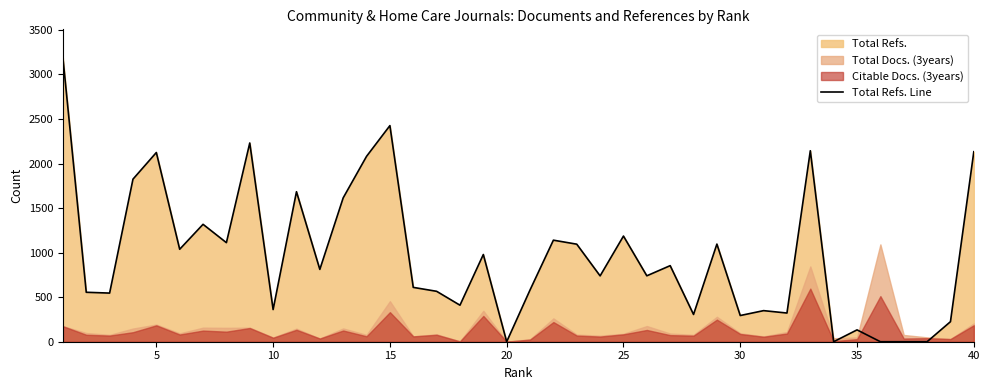

Reading left to right, transcribe all the data shown in this chart.

3188	555	546	1825	2124	1038	1318	1112	2231	361	1684	812	1615	2081	2426	610	566	410	979	0	581	1140	1095	739	1186	740	854	306	1096	294	349	322	2144	0	133	0	0	0	225	2133